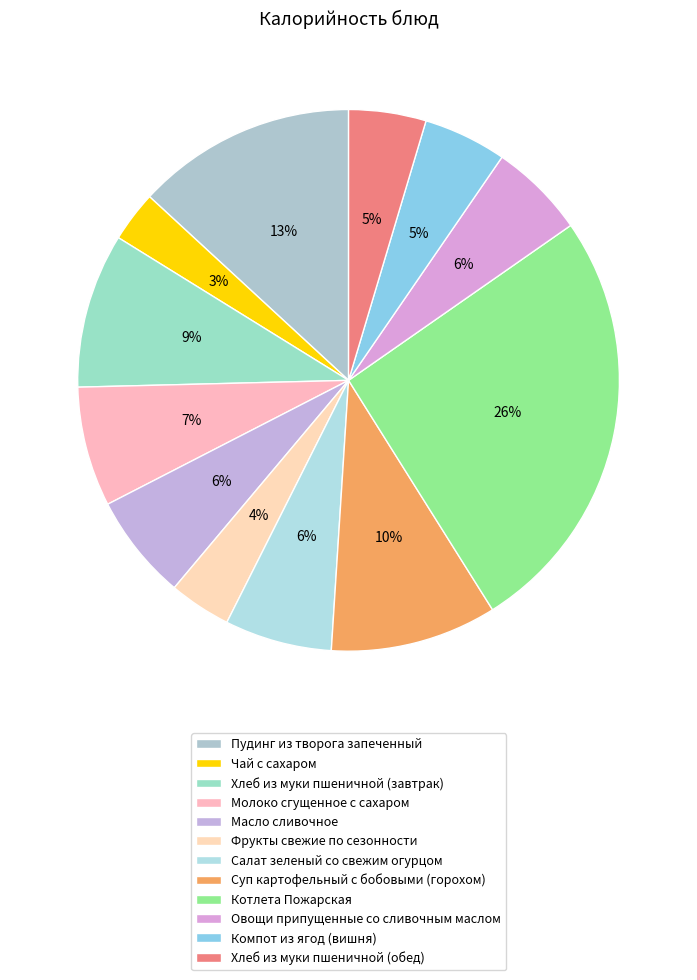

True or false: Пудинг из творога запеченный accounts for 3% of the total.

False